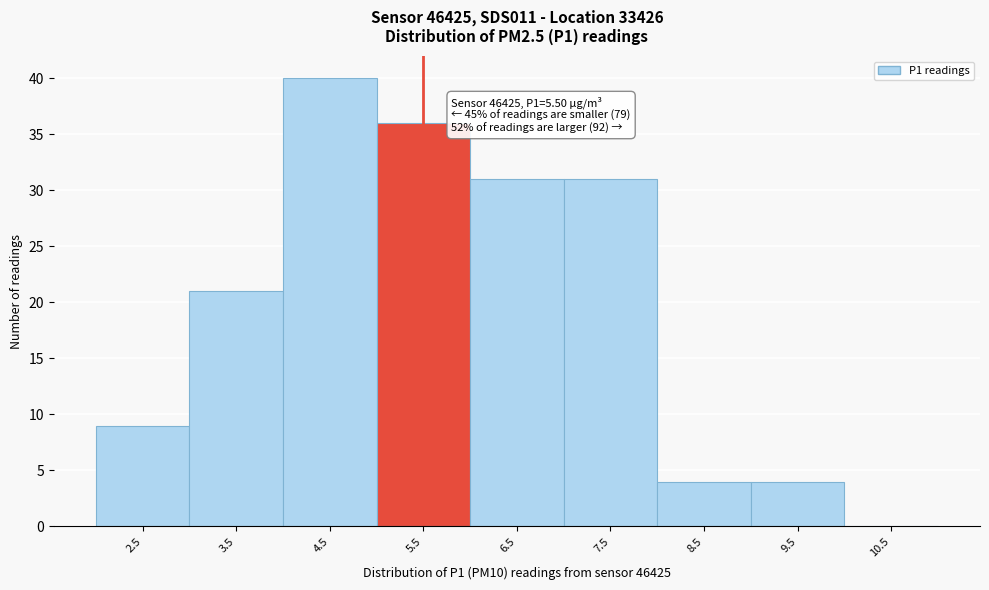

Over which range of the x-axis is the bar tallest?

4 to 5